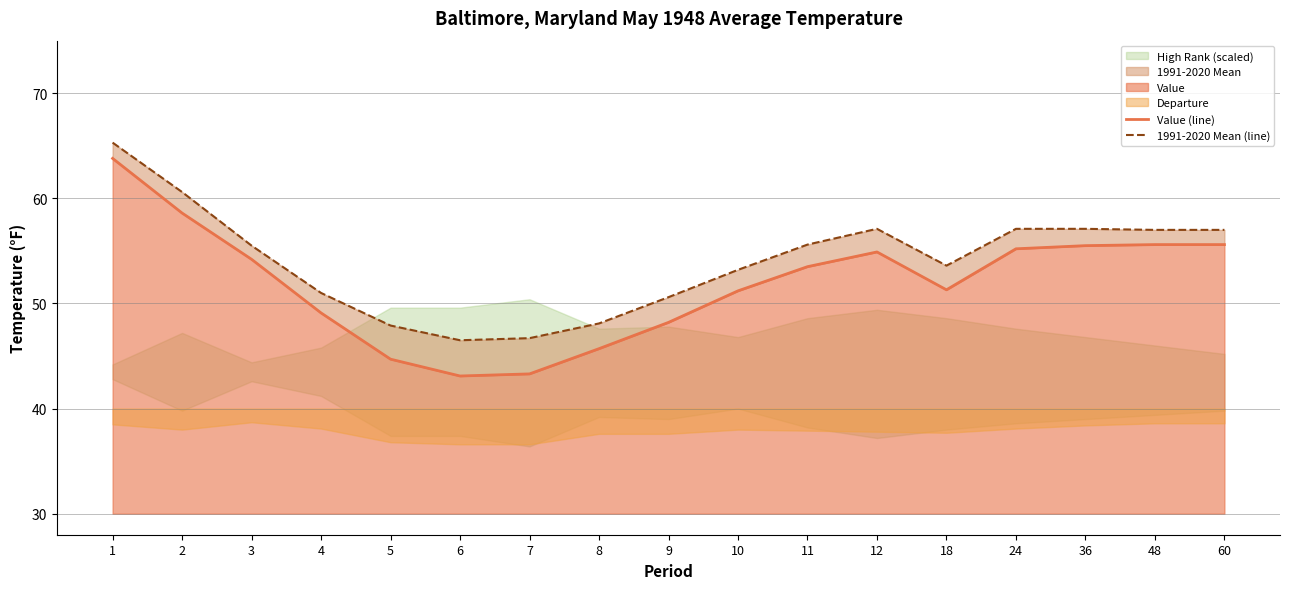

What value does the 1991-2020 Mean (line) series have at 2?

60.6